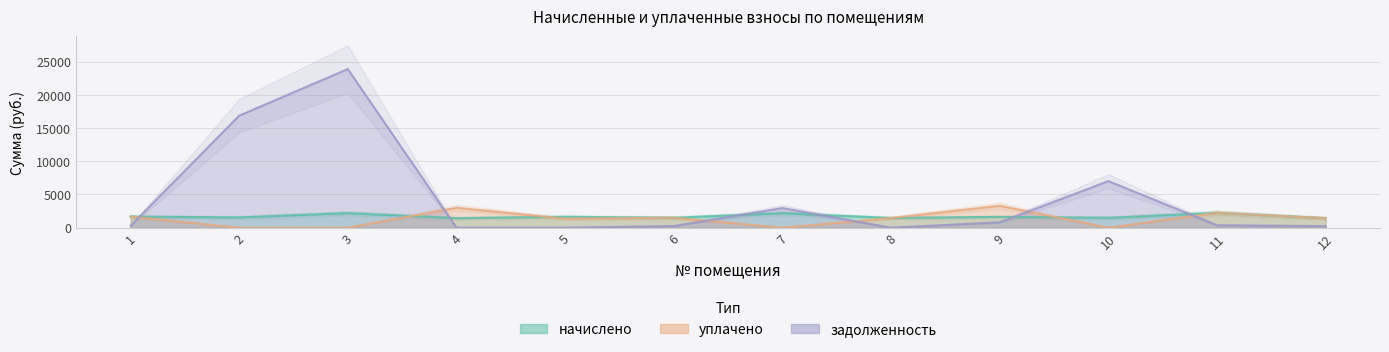

What are all the series names shown in the legend?

начислено, уплачено, задолженность